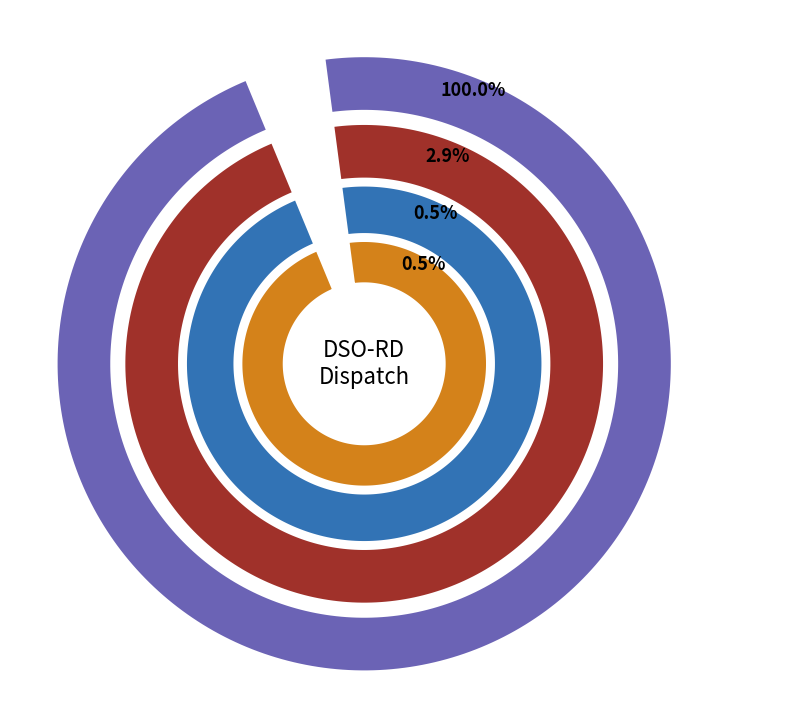

Which category has the smallest portion of the pie?

1